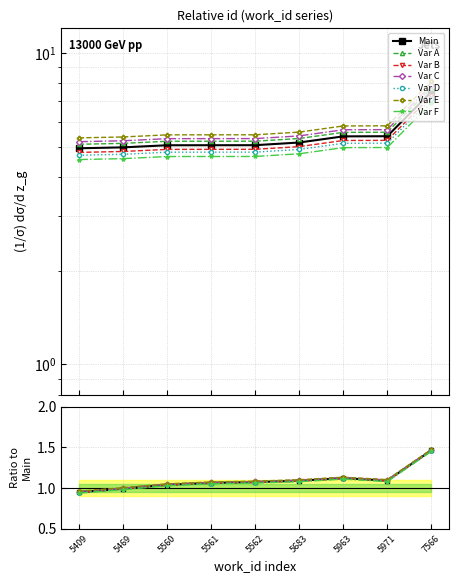

Approximately how many times larger is the value at 5683 compared to 5561?

1.0